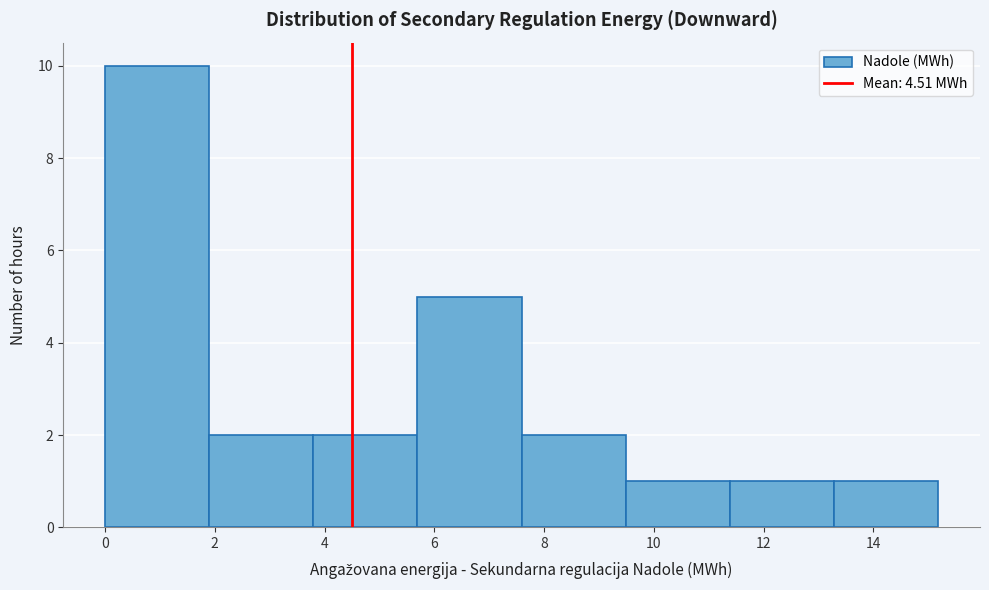

Which range on the x-axis has the tallest bar?

0.0 to 1.8